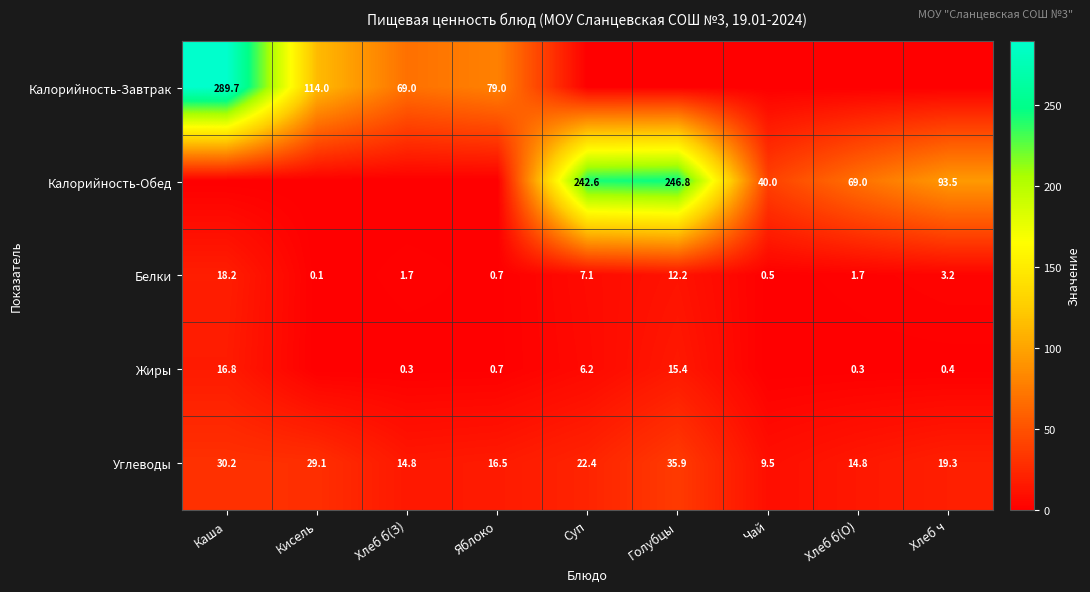

True or false: Калорийность-Обед has a value of 246.8 at Голубцы.

True